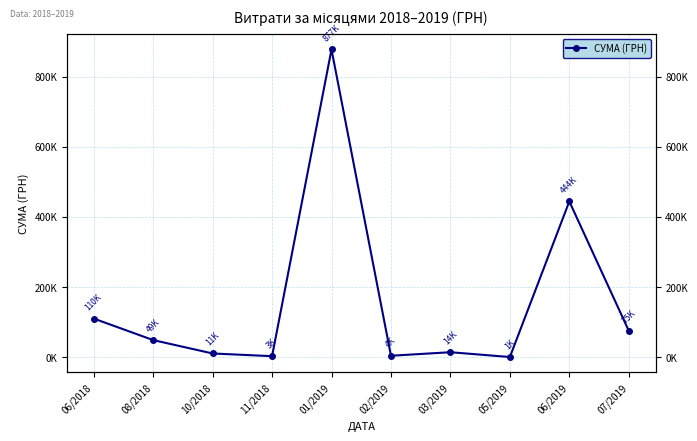

Does the chart have visible grid lines?

Yes